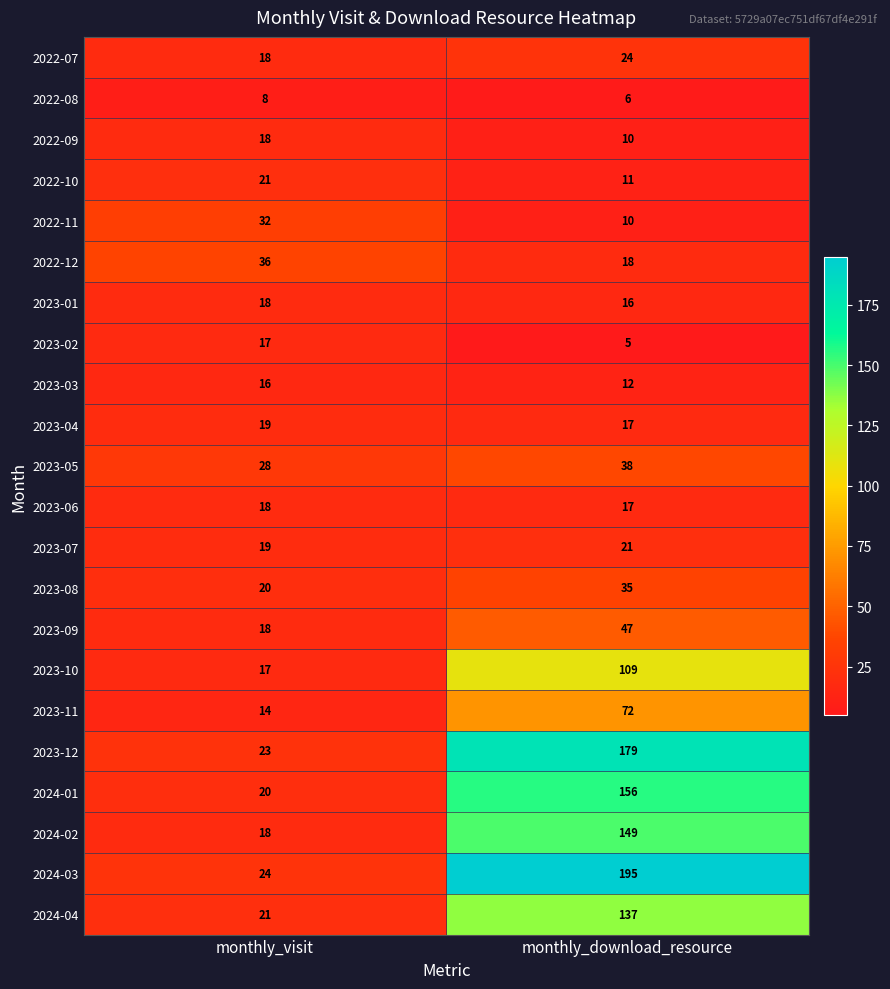

Which series changed the most between monthly_visit and monthly_download_resource?

2024-03